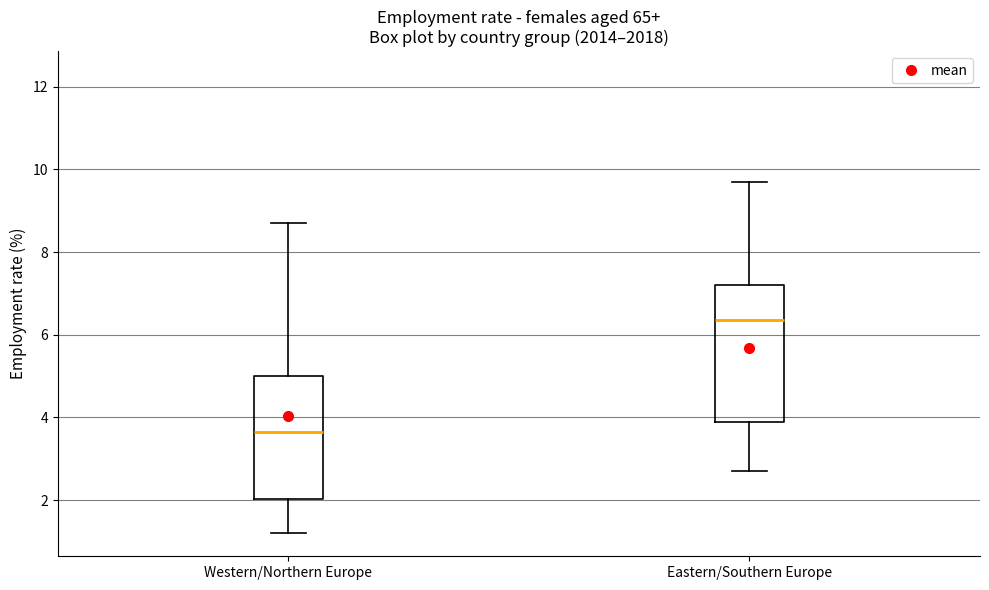

Reading left to right, transcribe this box plot: for each box, give where its median line is, the range the box spans, and where its two whiskers end, as read against the y-axis. The values are not printed on the chart, so give them approximately, as read against the axis.

Western/Northern Europe: median 3.6, box 2.0 to 5.0, whiskers 1.2 to 8.8
Eastern/Southern Europe: median 6.4, box 4.0 to 7.2, whiskers 2.8 to 9.8